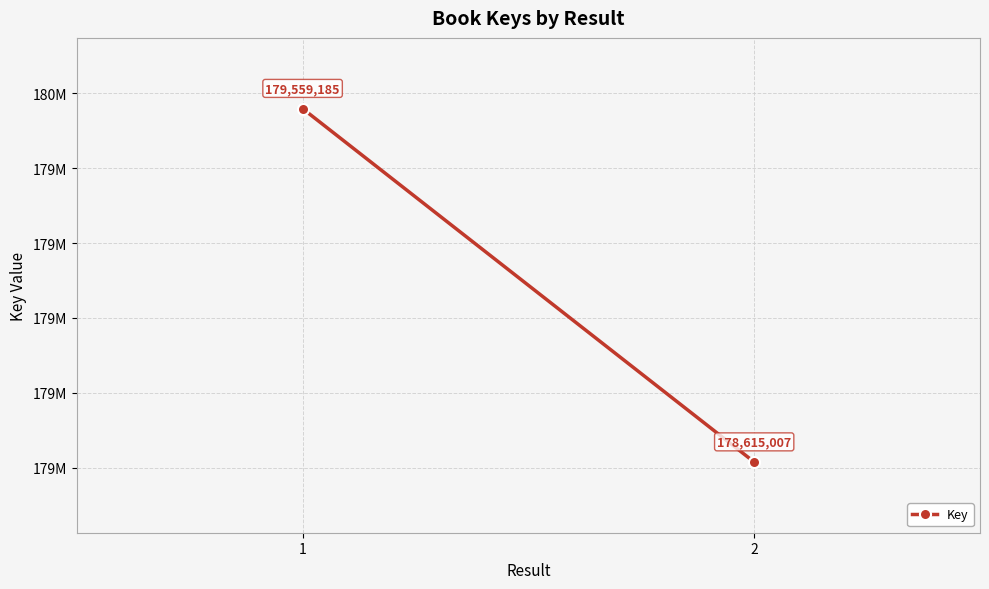

The value at 2 is 178615007. True or false?

True